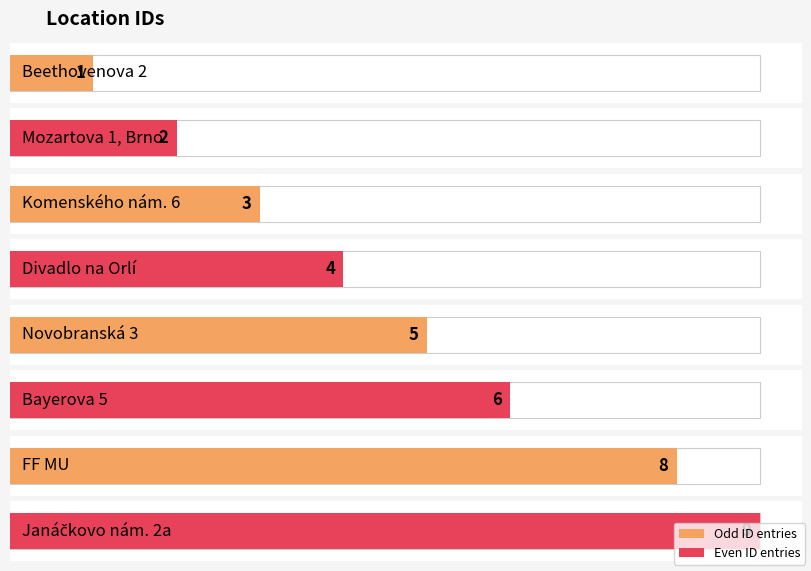

Approximately how many times larger is the value at FF MU compared to Mozartova 1, Brno?

4.0